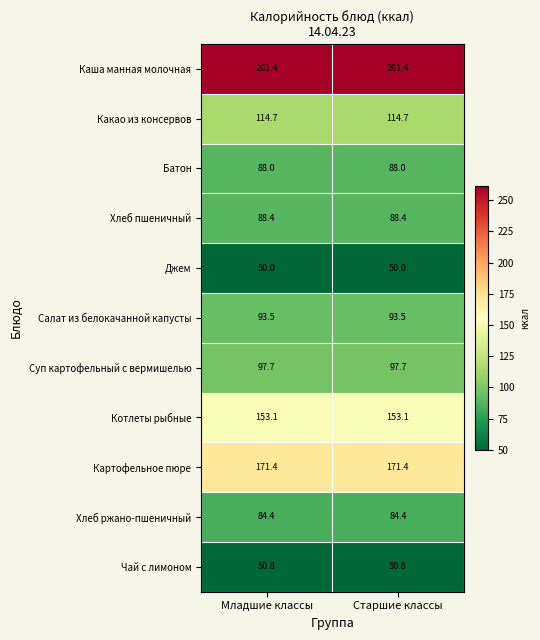

Reading left to right, what are all the values shown in this chart?

Каша манная молочная: Младшие классы=261.4	Старшие классы=261.4
Какао из консервов: Младшие классы=114.7	Старшие классы=114.7
Батон: Младшие классы=88.0	Старшие классы=88.0
Хлеб пшеничный: Младшие классы=88.4	Старшие классы=88.4
Джем: Младшие классы=50.0	Старшие классы=50.0
Салат из белокачанной капусты: Младшие классы=93.5	Старшие классы=93.5
Суп картофельный с вермишелью: Младшие классы=97.7	Старшие классы=97.7
Котлеты рыбные: Младшие классы=153.1	Старшие классы=153.1
Картофельное пюре: Младшие классы=171.4	Старшие классы=171.4
Хлеб ржано-пшеничный: Младшие классы=84.4	Старшие классы=84.4
Чай с лимоном: Младшие классы=50.8	Старшие классы=50.8